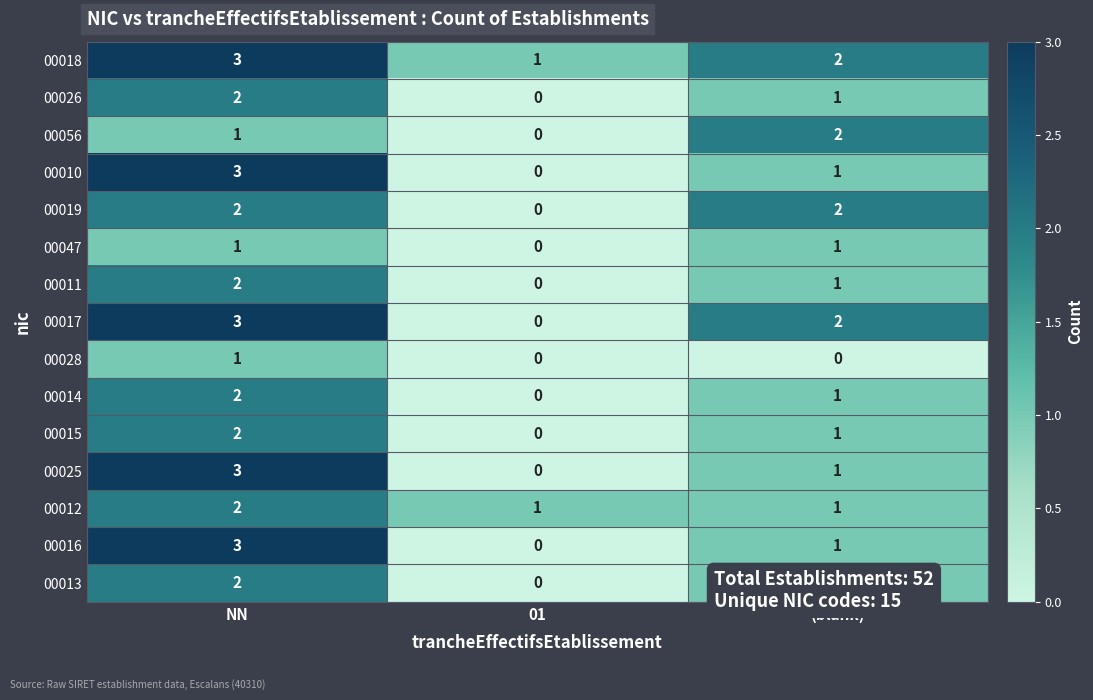

Which series has the largest total across all categories?

00018